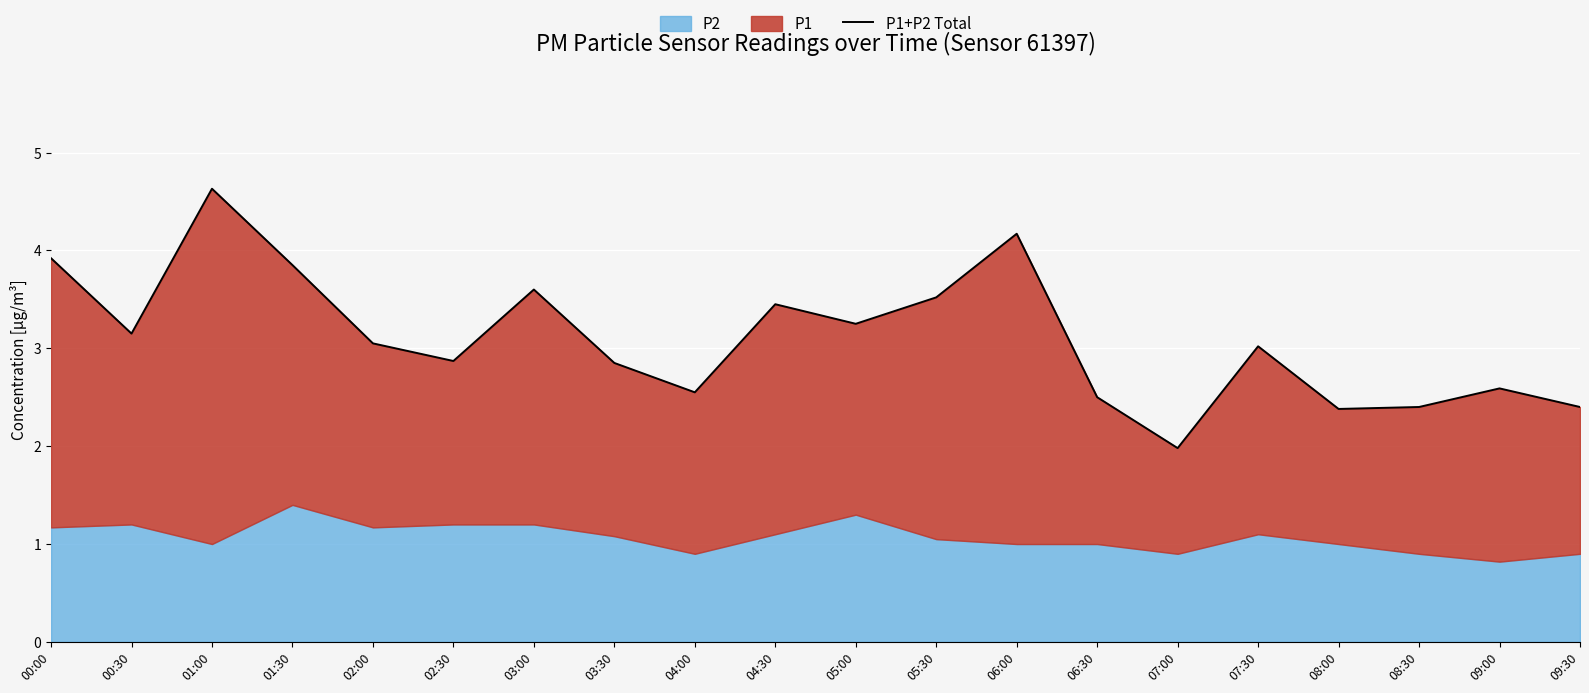

At which label does the data first exceed 3?

00:00